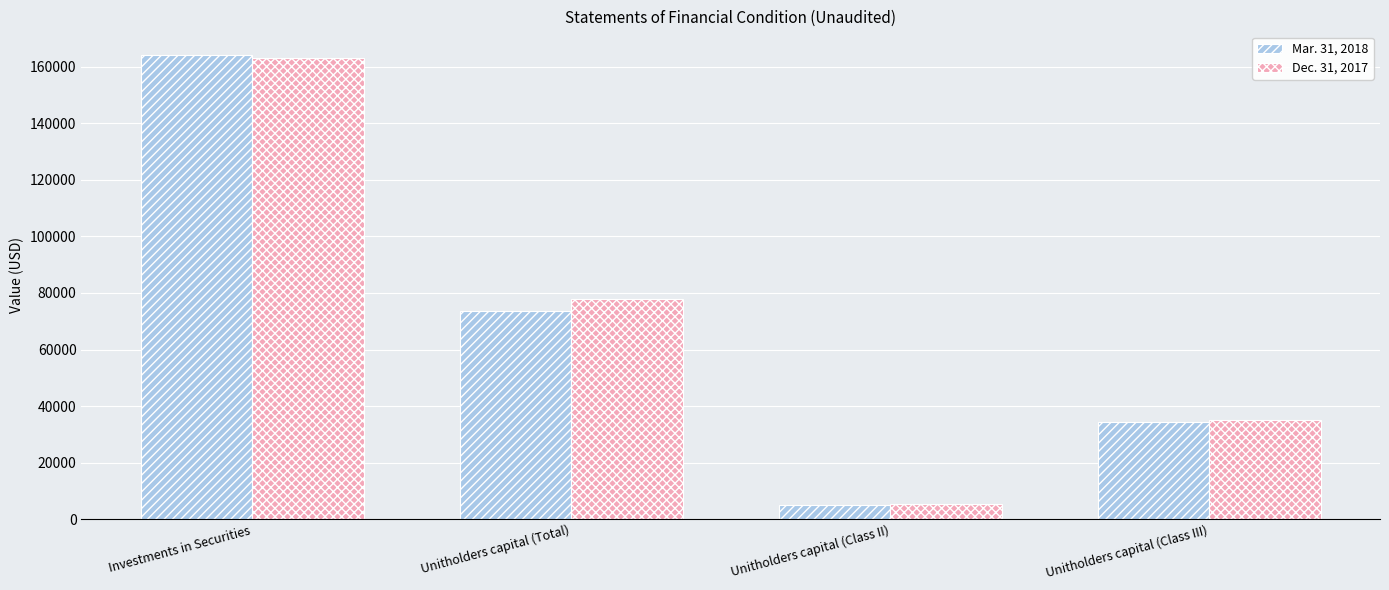

Where is Dec. 31, 2017 nearest to the value 84268?

Unitholders capital (Total)